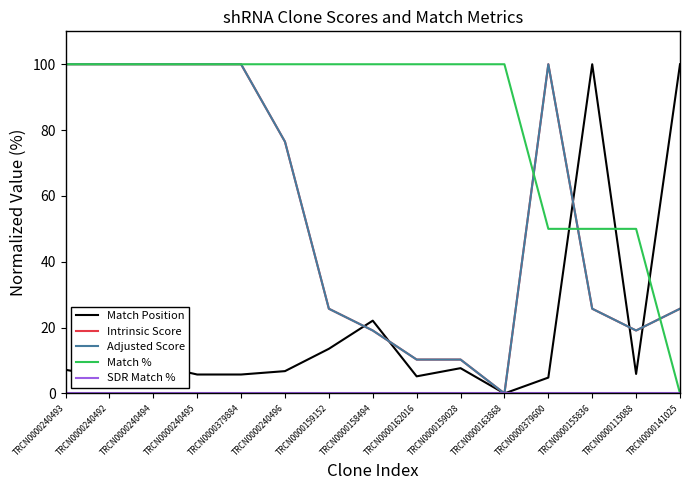

What position from the left is TRCN0000155836?

13